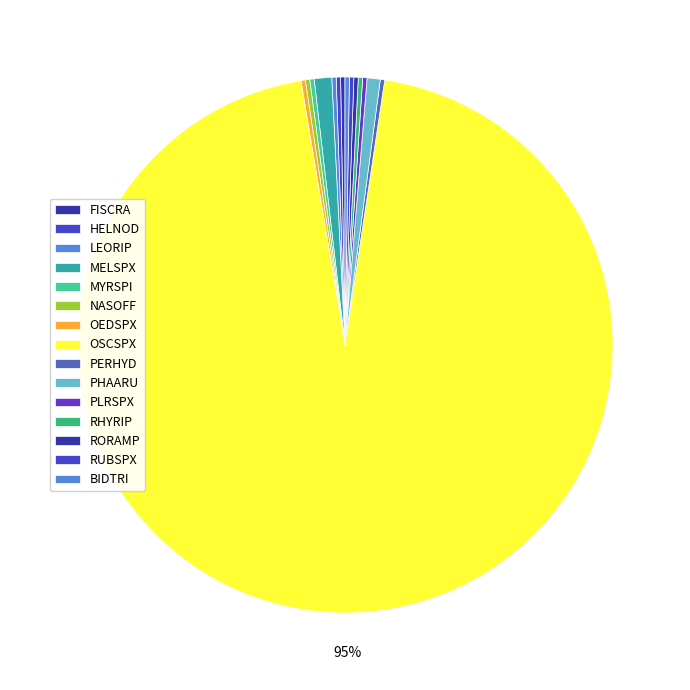

Is there a majority slice in this chart?

Yes